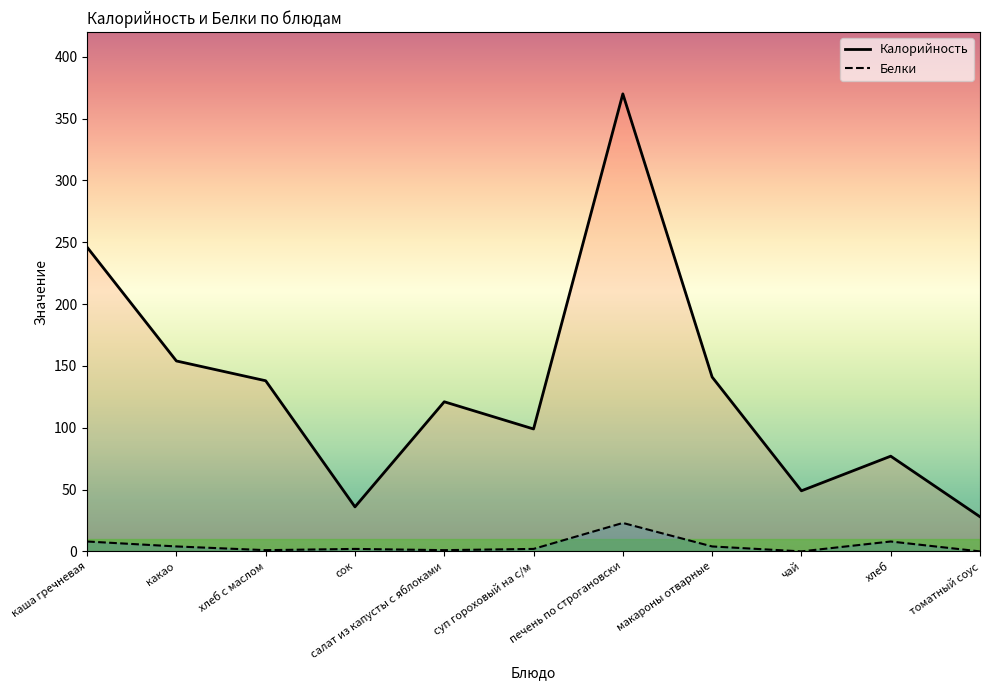

Reading left to right, list all the values displayed in this chart.

Калорийность: каша гречневая=246	какао=154	хлеб с маслом=138	сок=36	салат из капусты с яблоками=121	суп гороховый на с/м=99	печень по строгановски=370	макароны отварные=141	чай=49	хлеб=77	томатный соус=28
Белки: каша гречневая=8	какао=4	хлеб с маслом=1	сок=2	салат из капусты с яблоками=1	суп гороховый на с/м=2	печень по строгановски=23	макароны отварные=4	чай=0	хлеб=8	томатный соус=0